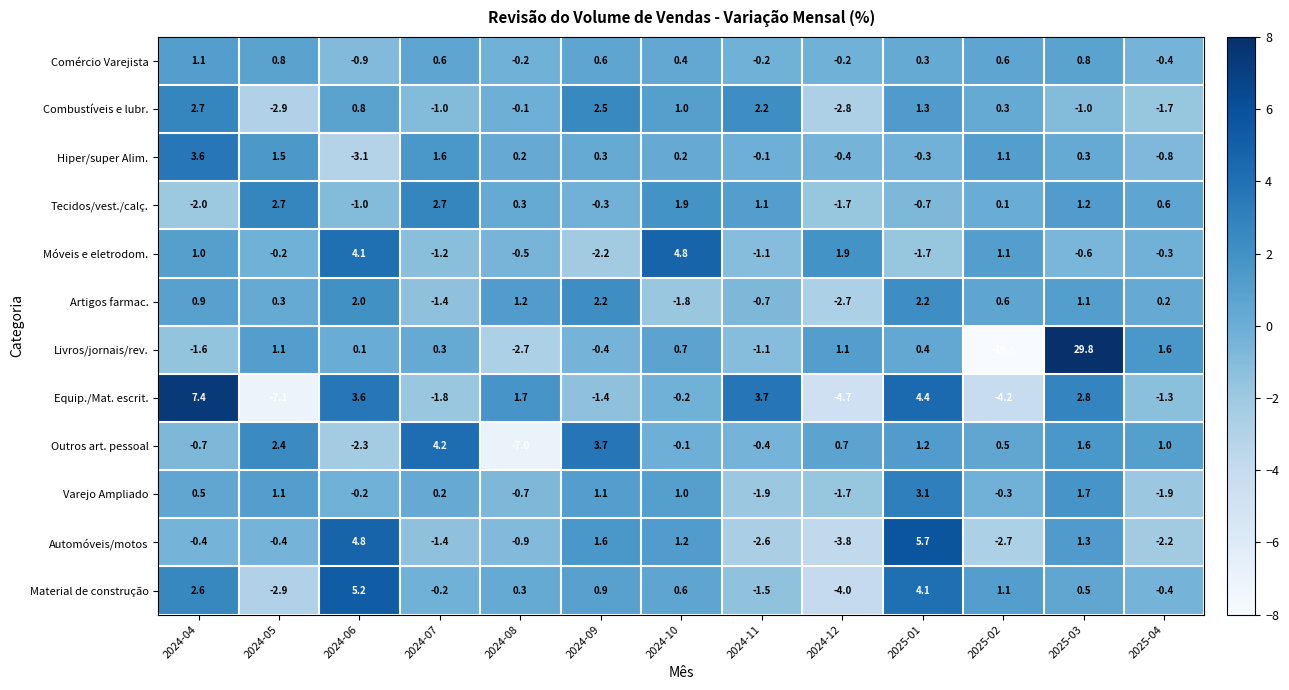

What value does the Outros art. pessoal series have at 2024-11?

-0.4